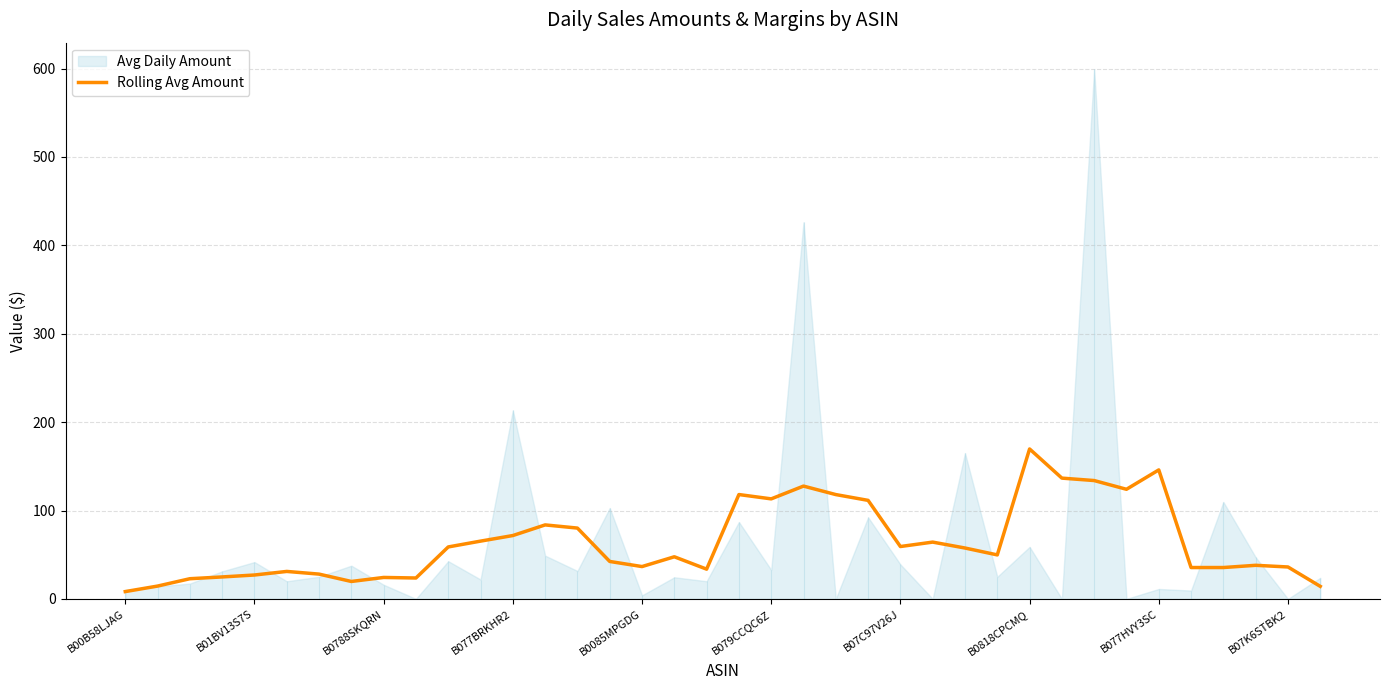

Reading left to right, extract all data points from this chart.

8.3	14.5	22.8	24.8	27.0	31.1	28.0	19.7	24.2	23.6	58.8	65.4	71.7	83.7	80.1	42.3	36.6	47.6	33.6	118.1	113.2	127.6	118.0	111.5	59.2	64.2	57.6	49.8	169.6	136.6	133.9	124.0	145.9	35.5	35.5	38.0	36.1	14.2